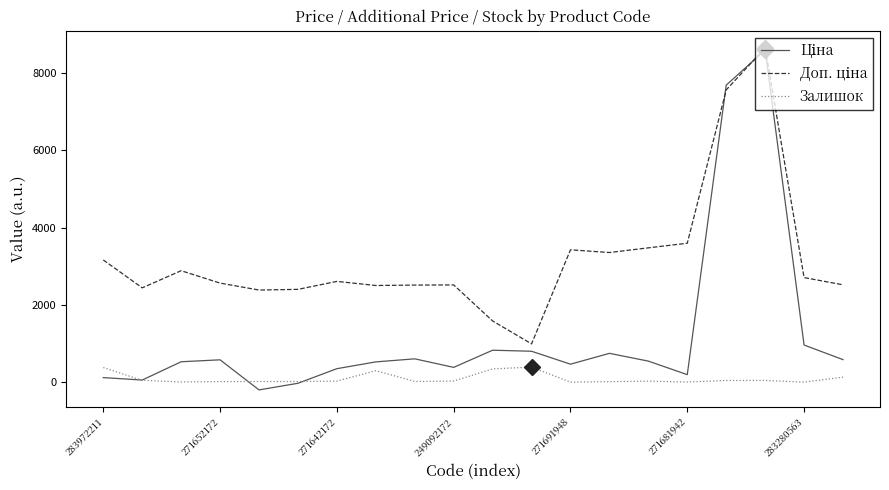

What is the smallest value displayed?

-206.3